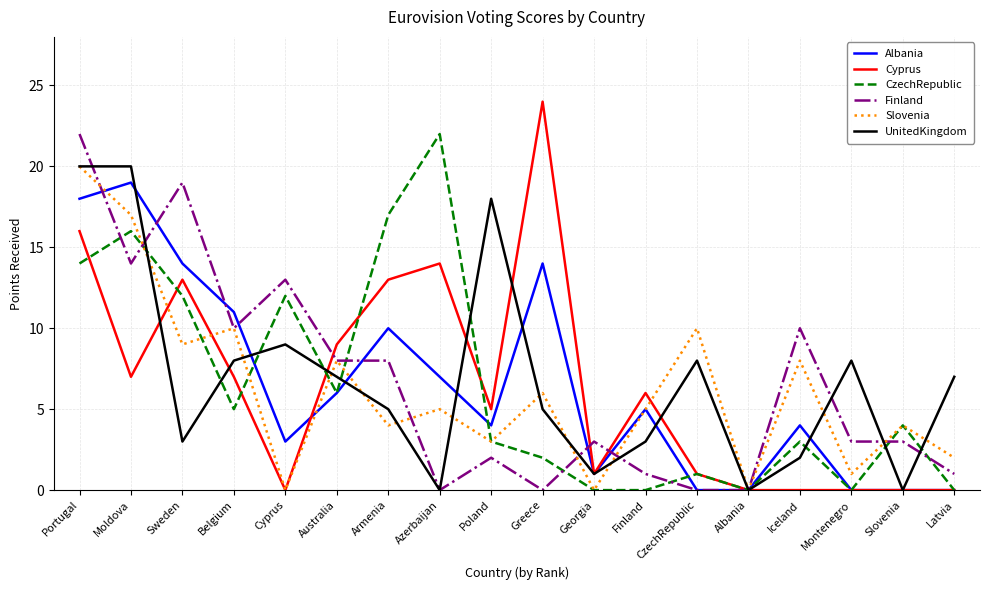

How many lines are shown in the chart?

6